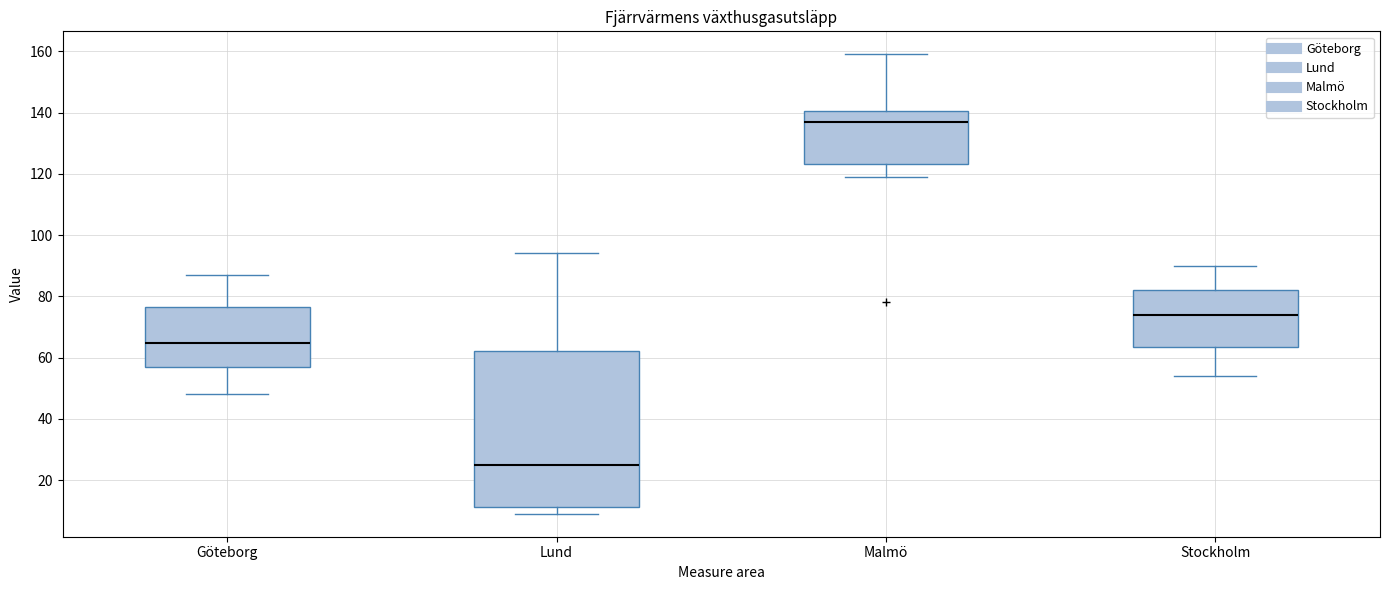

Reading left to right, transcribe this box plot: for each box, give where its median line is, the range the box spans, and where its two whiskers end, as read against the y-axis. The values are not printed on the chart, so give them approximately, as read against the axis.

Göteborg: median 64, box 58 to 76, whiskers 48 to 88
Lund: median 26, box 12 to 62, whiskers 10 to 94
Malmö: median 138, box 124 to 140, whiskers 118 to 160
Stockholm: median 74, box 64 to 82, whiskers 54 to 90